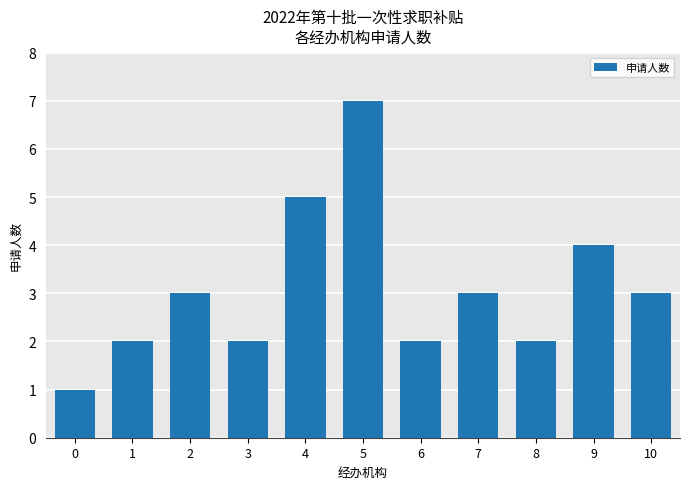

What is the change in value from 4 to 6?

-3